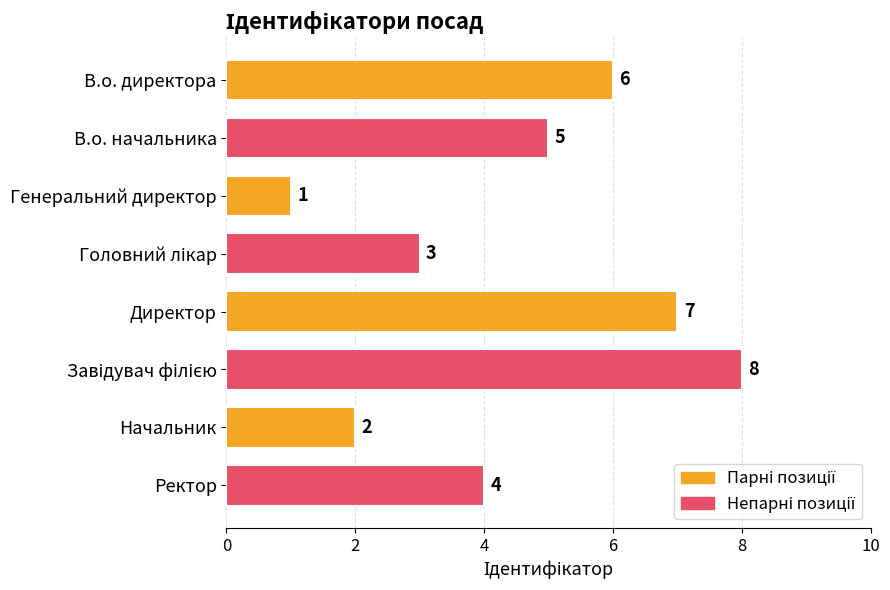

What is the change in value from Генеральний директор to Директор?

+6